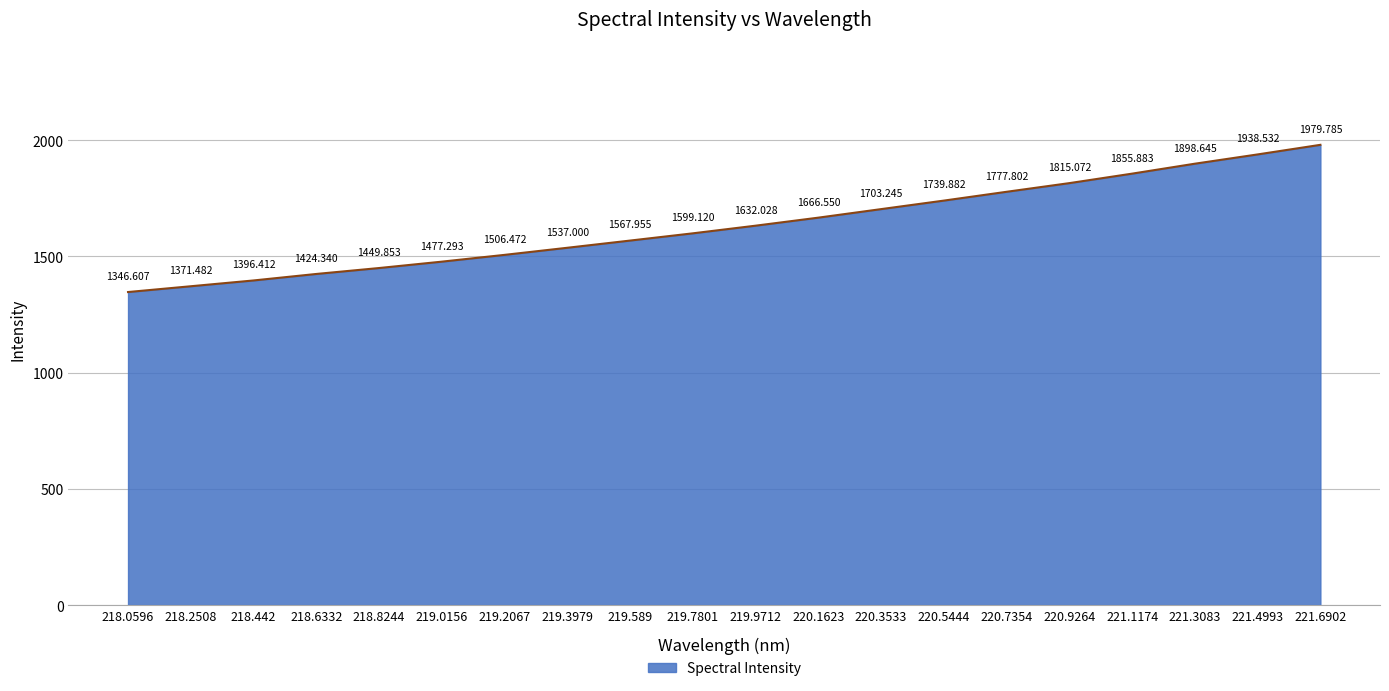

What is the change in value from 218.0596 to 219.9712?

+285.4